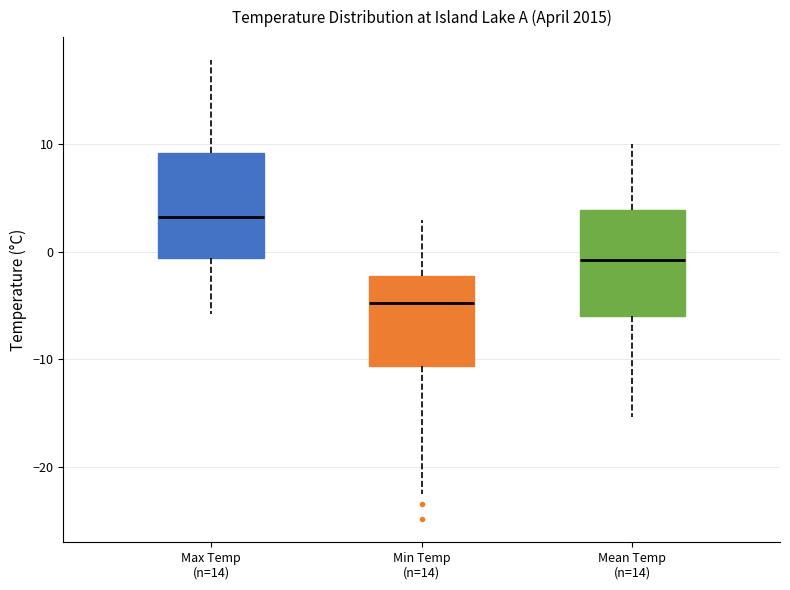

Where is the lower edge of the box for Min Temp (n=14) on the y-axis? The values are not printed on the chart, so give them approximately, as read against the axis.

-11